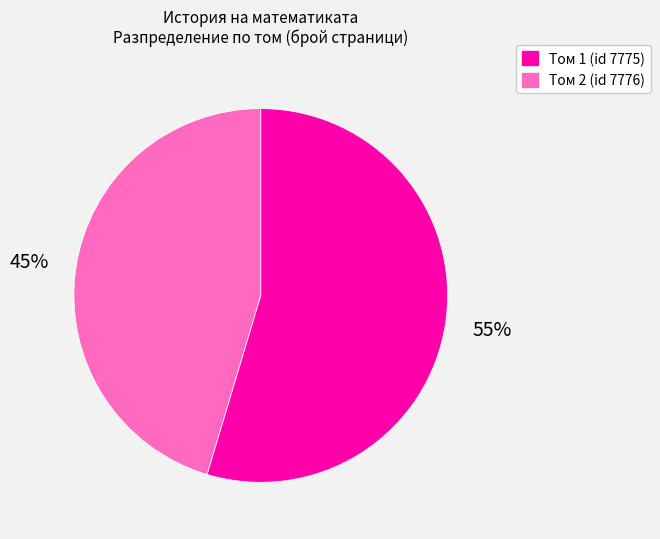

To the nearest percent, what is the average slice percentage?

50%